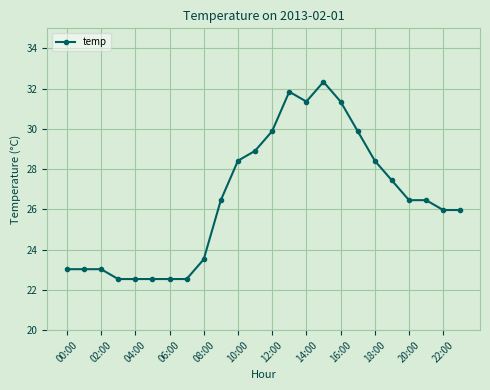

True or false: the data has more than 1 interior local peaks.

True